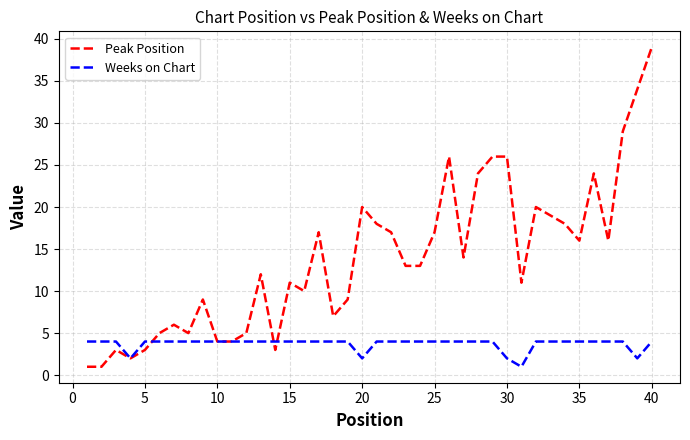

Which series has the largest total across all categories?

Peak Position